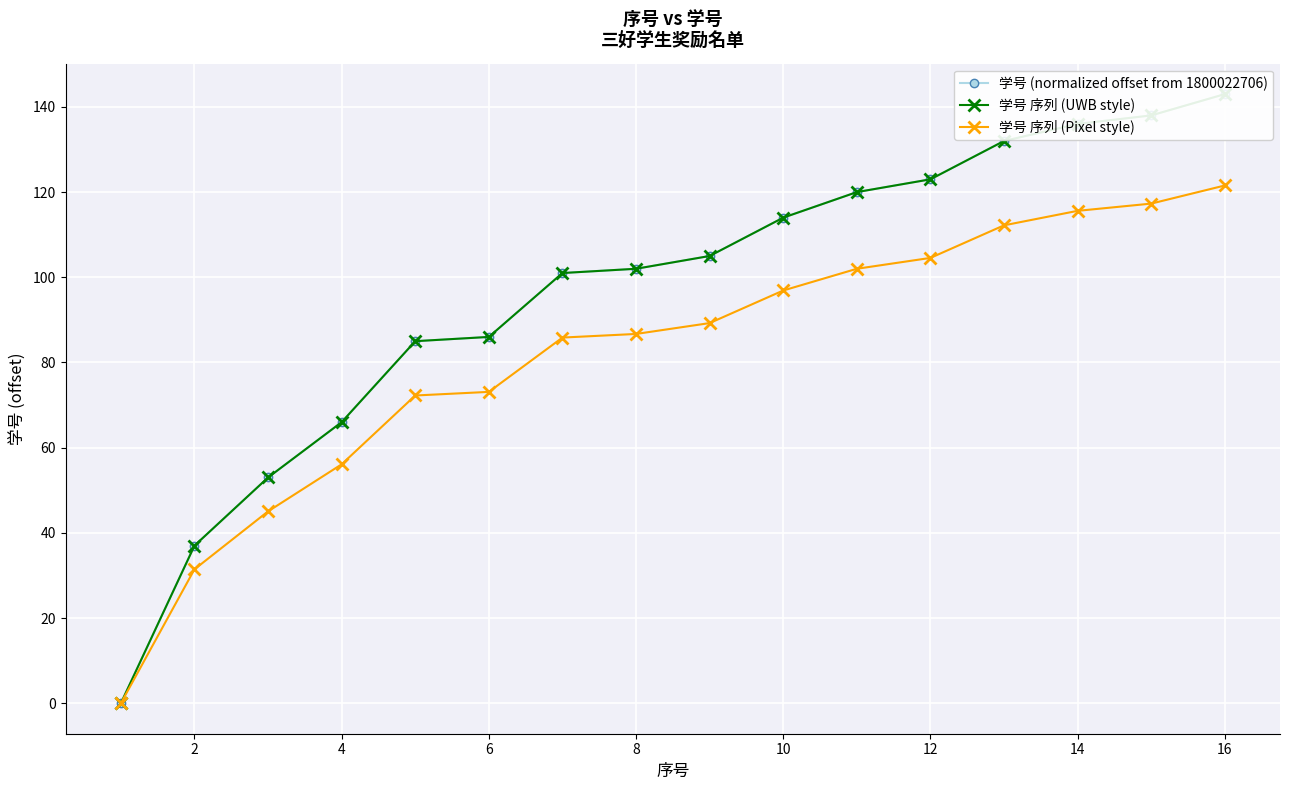

True or false: 学号 序列 (UWB style) and 学号 (normalized offset from 1800022706) cross at least once.

False